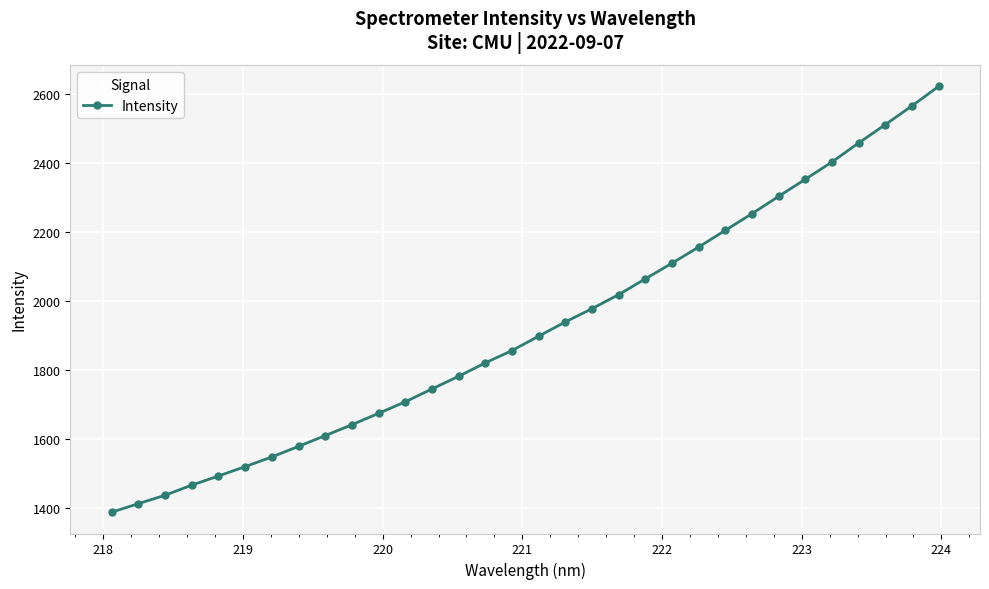

True or false: the data has more than 2 interior local peaks.

False